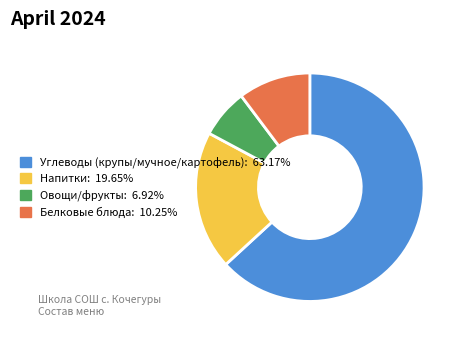

Is there any slice that represents more than half of the pie?

Yes